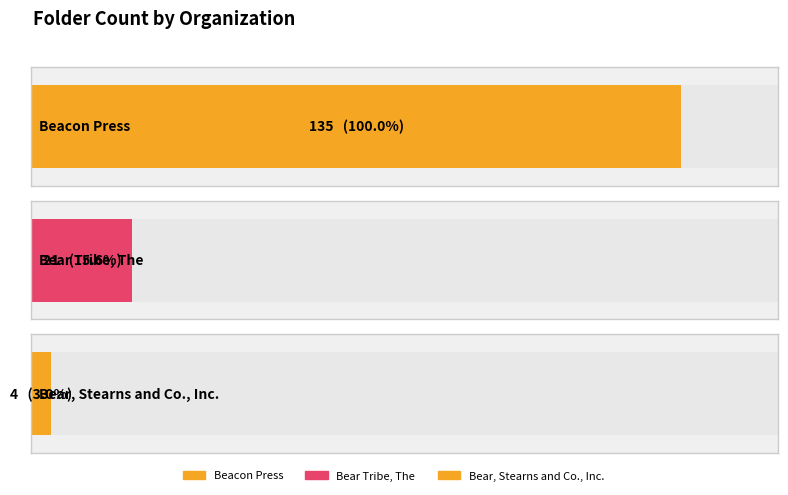

What is the difference between the second highest and minimum values?

17